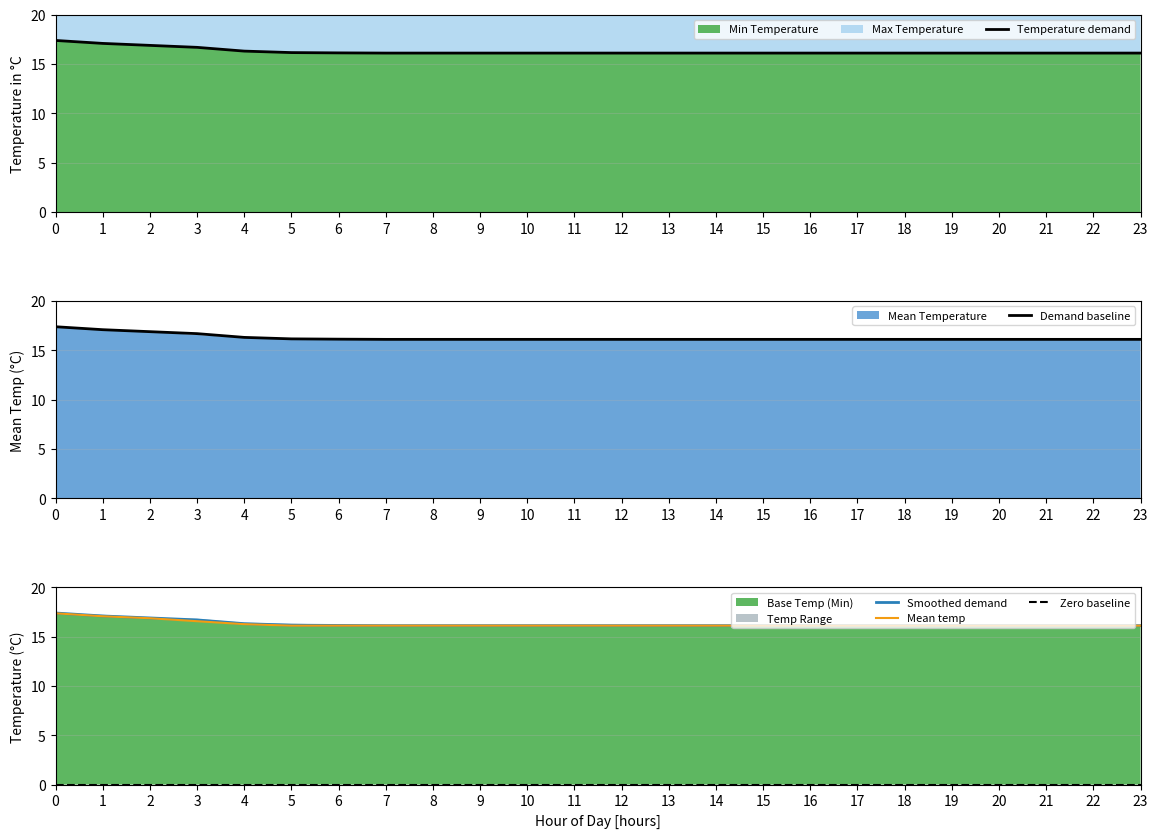

Reading left to right, what are all the values shown in this chart?

Temperature demand: 0=17.4	1=17.1	2=16.9	3=16.7	4=16.3	5=16.1	6=16.1	7=16.1	8=16.1	9=16.1	10=16.1	11=16.1	12=16.1	13=16.1	14=16.1	15=16.1	16=16.1	17=16.1	18=16.1	19=16.1	20=16.1	21=16.1	22=16.1	23=16.1
Demand baseline: 0=17.4	1=17.1	2=16.9	3=16.7	4=16.3	5=16.1	6=16.1	7=16.1	8=16.1	9=16.1	10=16.1	11=16.1	12=16.1	13=16.1	14=16.1	15=16.1	16=16.1	17=16.1	18=16.1	19=16.1	20=16.1	21=16.1	22=16.1	23=16.1
Smoothed demand: 0=17.4	1=17.1	2=16.9	3=16.7	4=16.3	5=16.1	6=16.1	7=16.1	8=16.1	9=16.1	10=16.1	11=16.1	12=16.1	13=16.1	14=16.1	15=16.1	16=16.1	17=16.1	18=16.1	19=16.1	20=16.1	21=16.1	22=16.1	23=16.1
Mean temp: 0=17.4	1=17.1	2=16.9	3=16.6	4=16.2	5=16.1	6=16.1	7=16.1	8=16.1	9=16.1	10=16.1	11=16.1	12=16.1	13=16.1	14=16.1	15=16.1	16=16.1	17=16.1	18=16.1	19=16.1	20=16.1	21=16.1	22=16.1	23=16.1
Zero baseline: 0=0.0	1=0.0	2=0.0	3=0.0	4=0.0	5=0.0	6=0.0	7=0.0	8=0.0	9=0.0	10=0.0	11=0.0	12=0.0	13=0.0	14=0.0	15=0.0	16=0.0	17=0.0	18=0.0	19=0.0	20=0.0	21=0.0	22=0.0	23=0.0